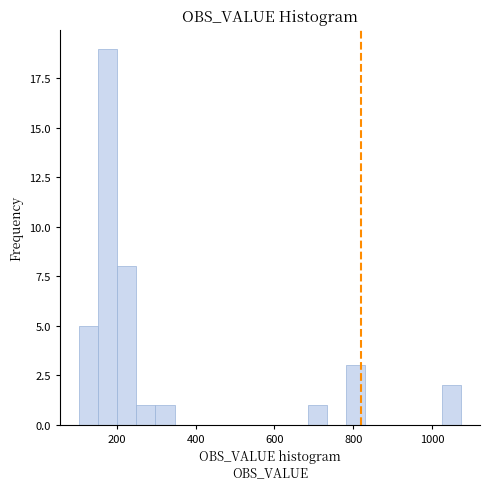

Read against the x-axis, roughly where is the centre of the tallest bar?

180